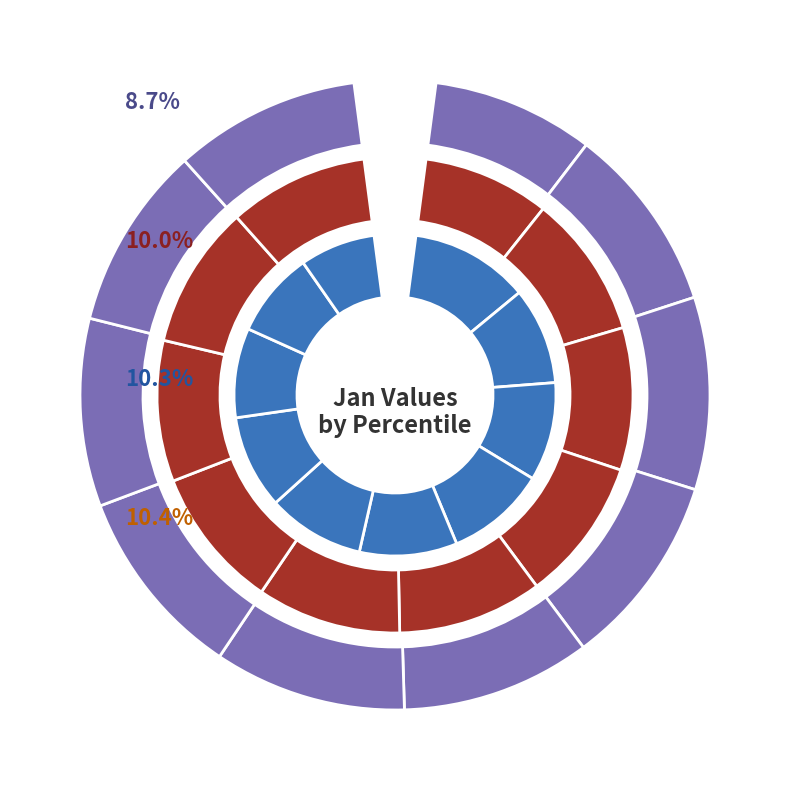

Which has a higher value, pct85 or pct15?

pct15